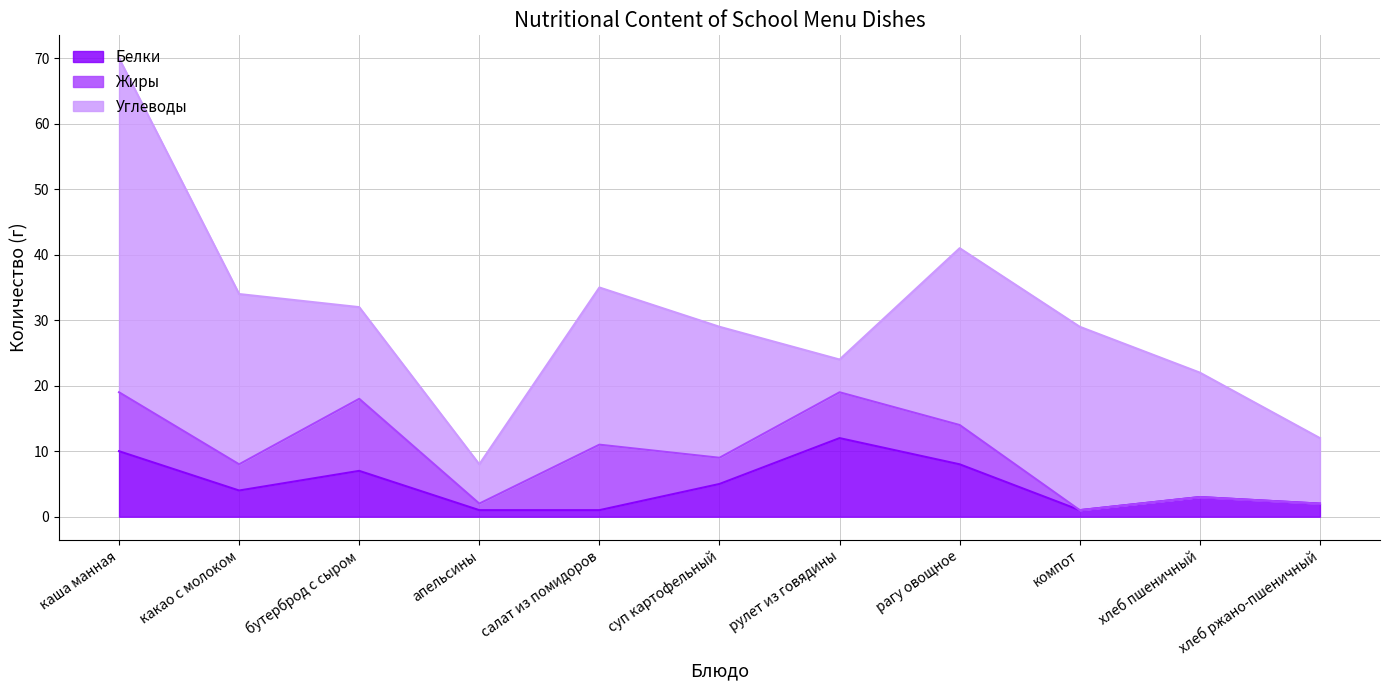

What is the difference between the maximum and second lowest values in the Жиры series?

11